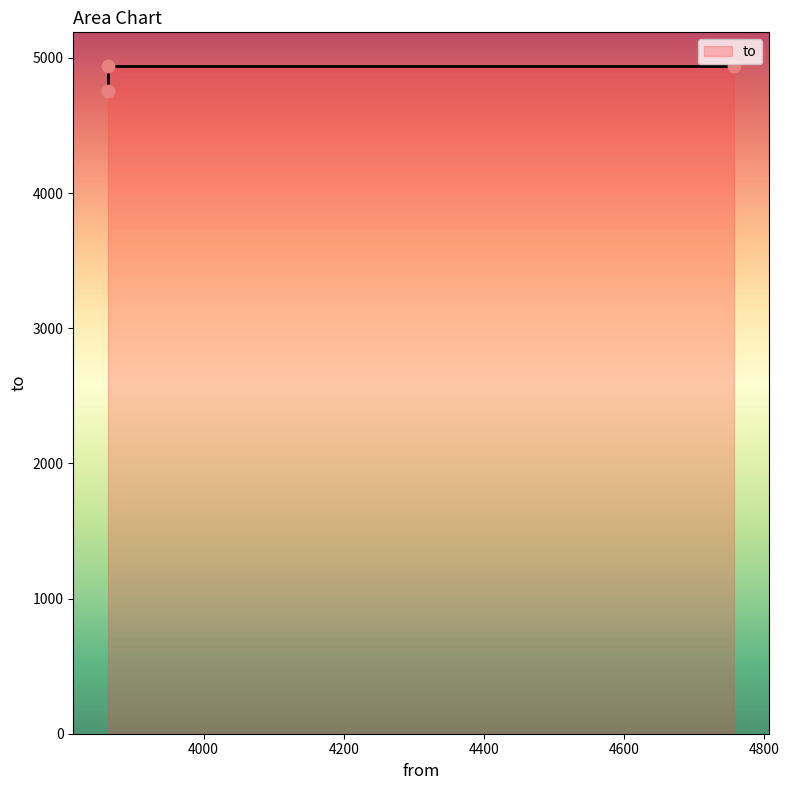

Approximately how many times larger is the value at 4757 compared to 3864?

1.0